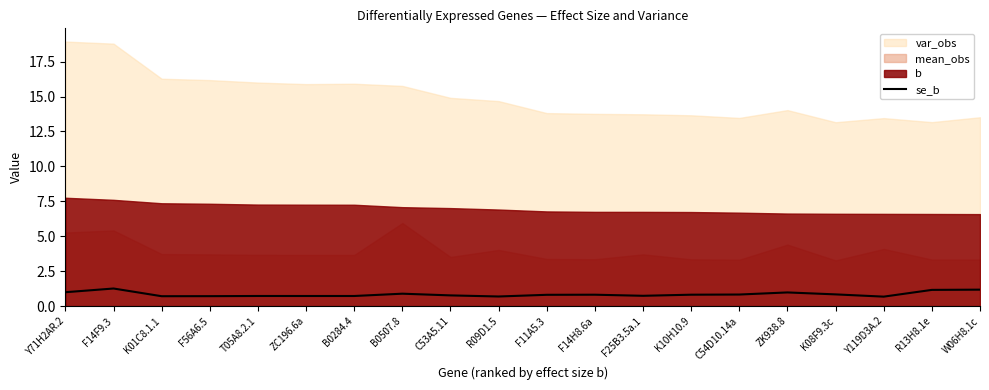

What is the minimum value shown in the chart?

0.7